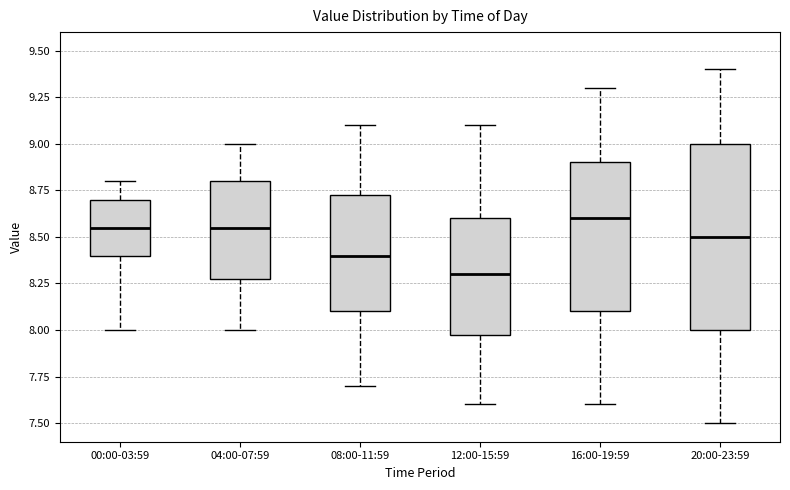

Reading left to right, read every box against the y-axis: the position of its median line, the range the box covers, and the ends of its whiskers. The values are not printed on the chart, so give them approximately, as read against the axis.

00:00-03:59: median 8.55, box 8.40 to 8.70, whiskers 8.00 to 8.80
04:00-07:59: median 8.55, box 8.30 to 8.80, whiskers 8.00 to 9.00
08:00-11:59: median 8.40, box 8.10 to 8.75, whiskers 7.70 to 9.10
12:00-15:59: median 8.30, box 8.00 to 8.60, whiskers 7.60 to 9.10
16:00-19:59: median 8.60, box 8.10 to 8.90, whiskers 7.60 to 9.30
20:00-23:59: median 8.50, box 8.00 to 9.00, whiskers 7.50 to 9.40